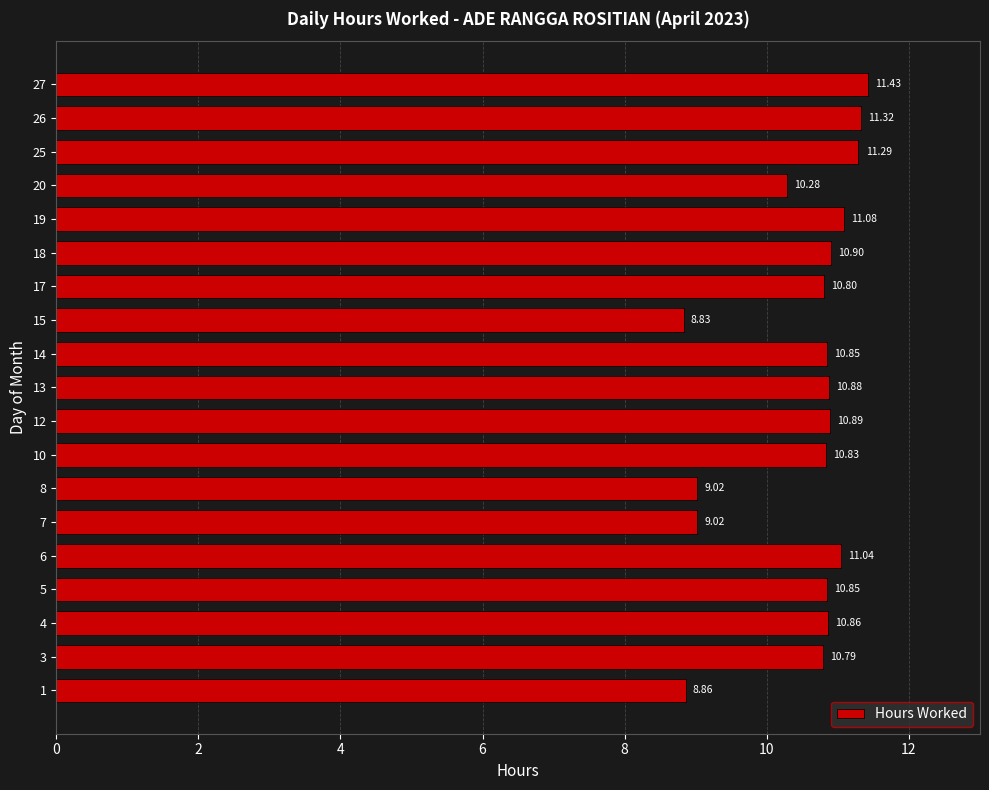

What is the difference between the second highest and minimum values?

2.5